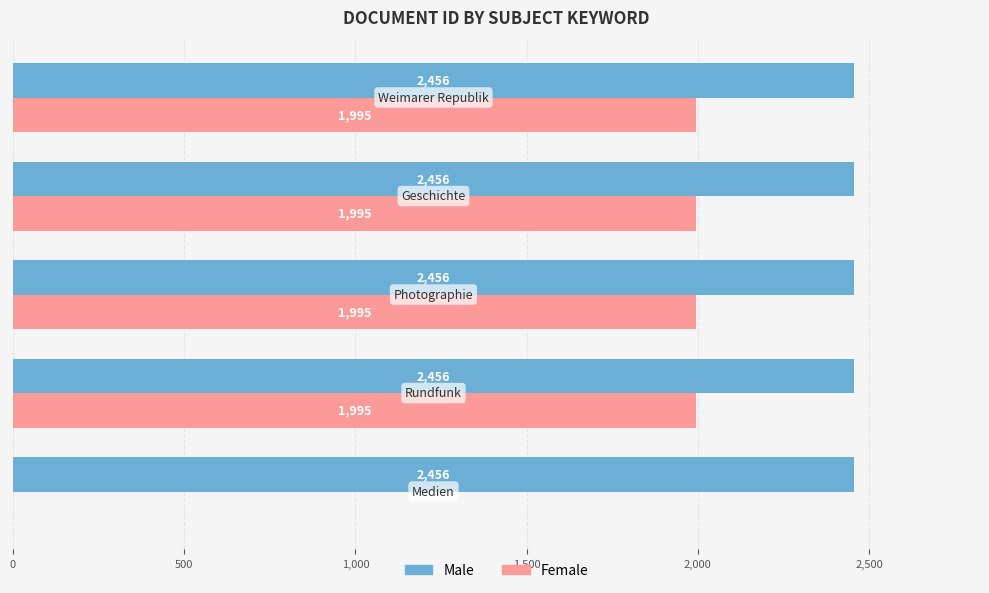

What is the maximum value shown in the chart?

2456